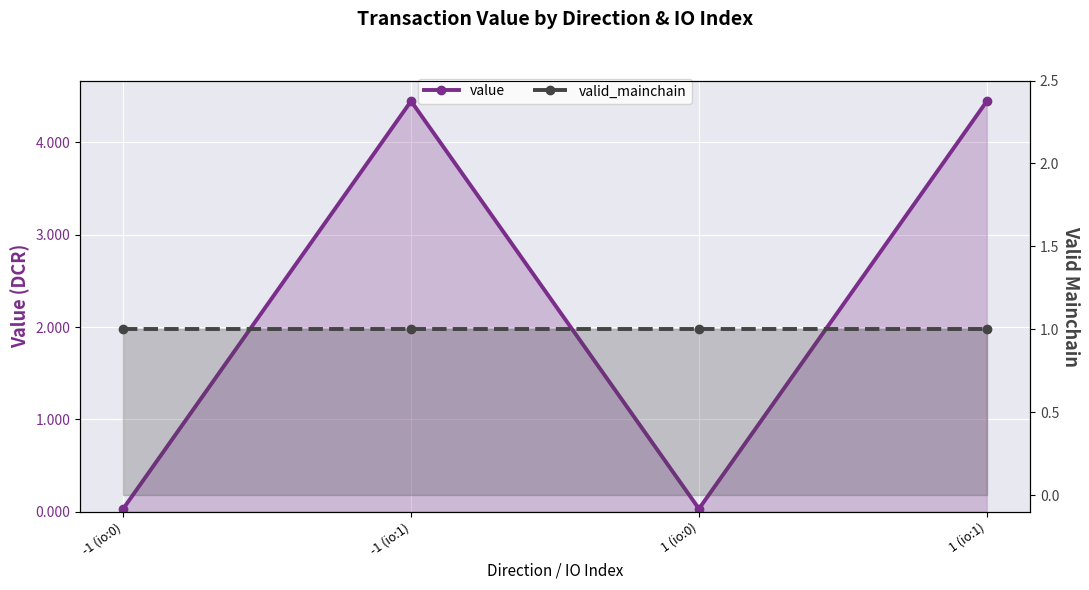

What is the average value of the valid_mainchain series?

1.0